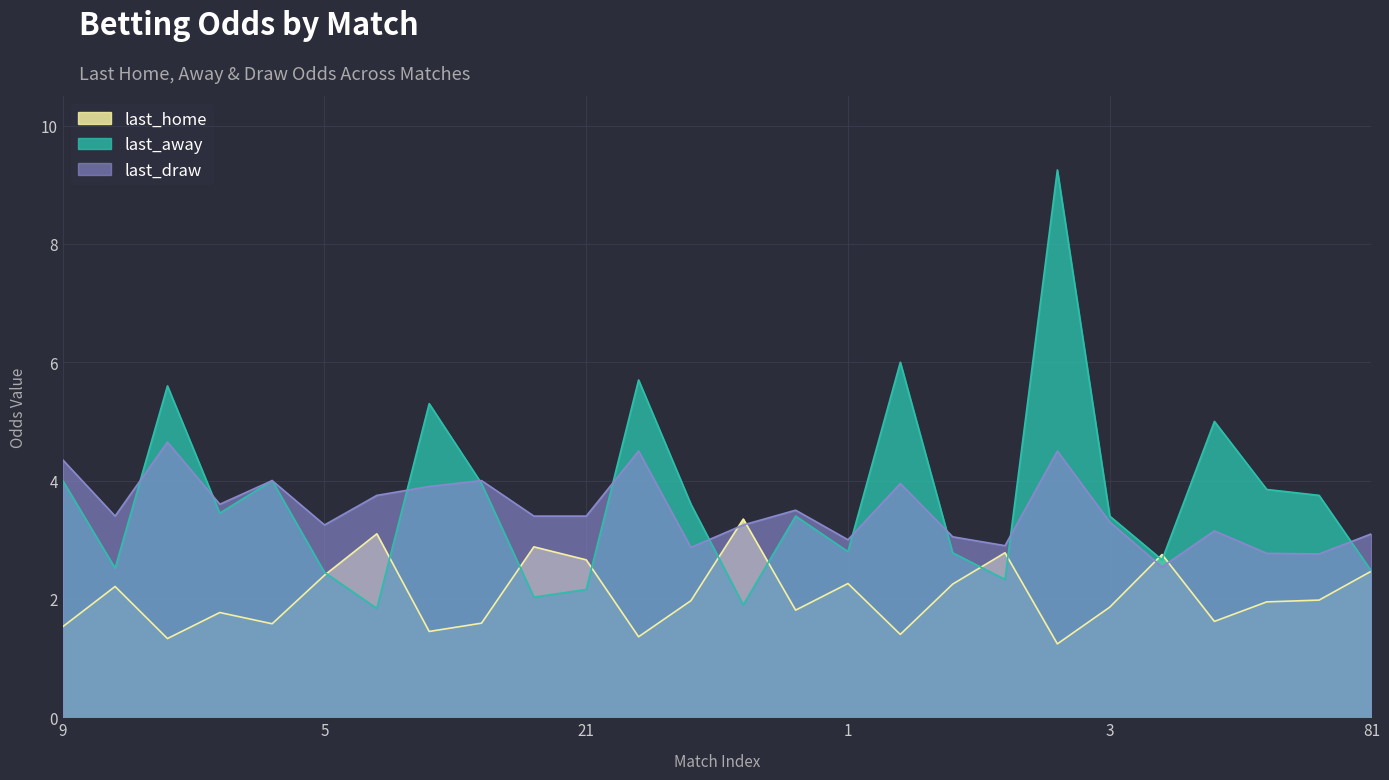

True or false: last_away has a value of 2.8 at 4.

True